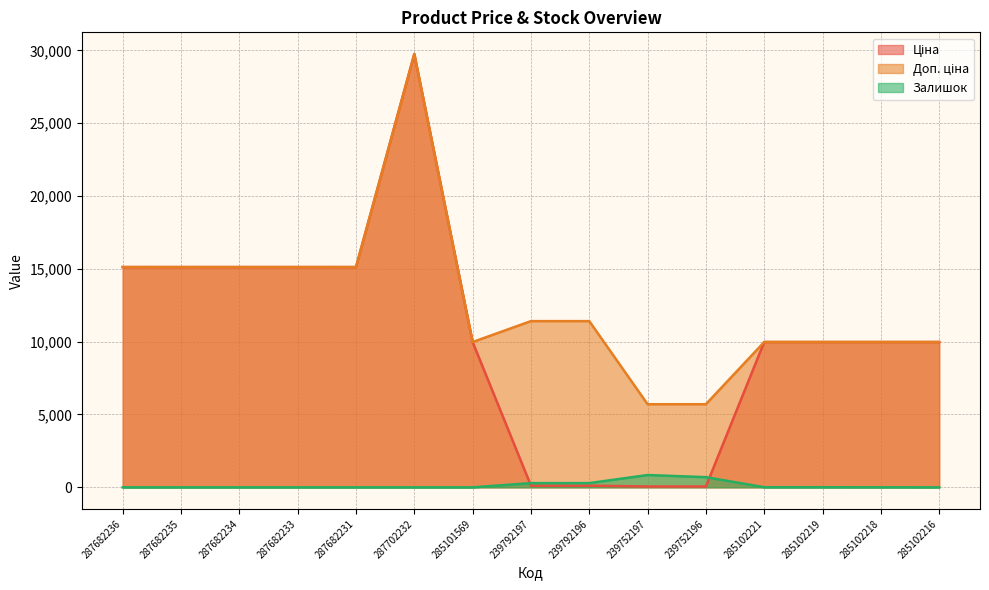

What is the approximate value of Доп. ціна at 239792197?

11410.0